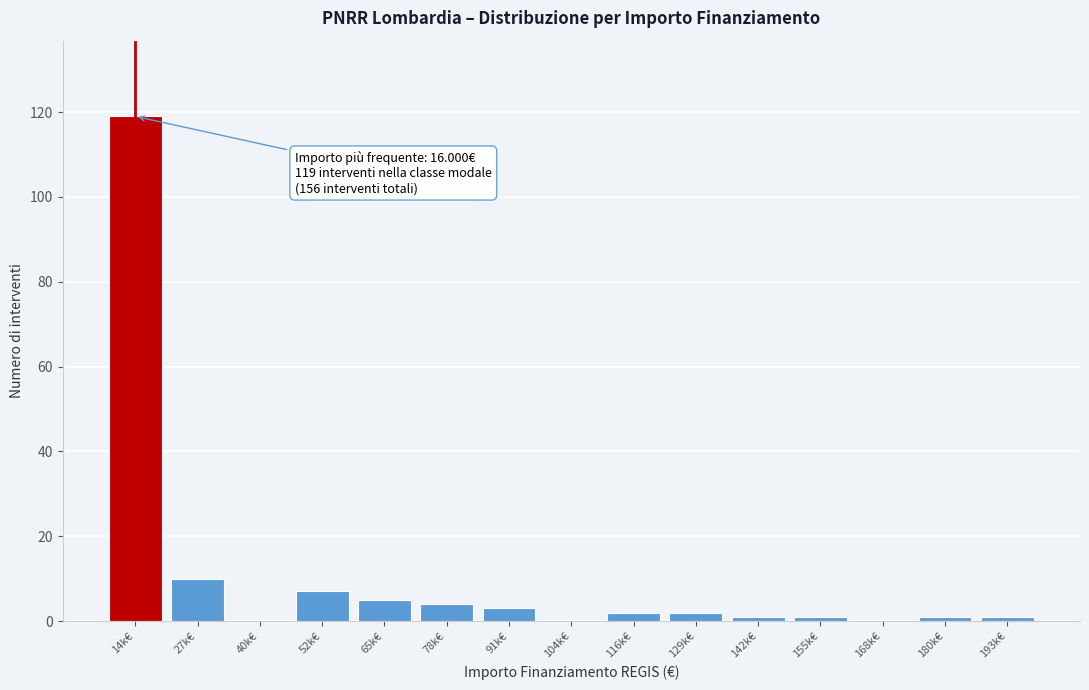

Reading left to right, transcribe all the data shown in this chart.

14k€=119	27k€=10	40k€=0	52k€=7	65k€=5	78k€=4	91k€=3	104k€=0	116k€=2	129k€=2	142k€=1	155k€=1	168k€=0	180k€=1	193k€=1